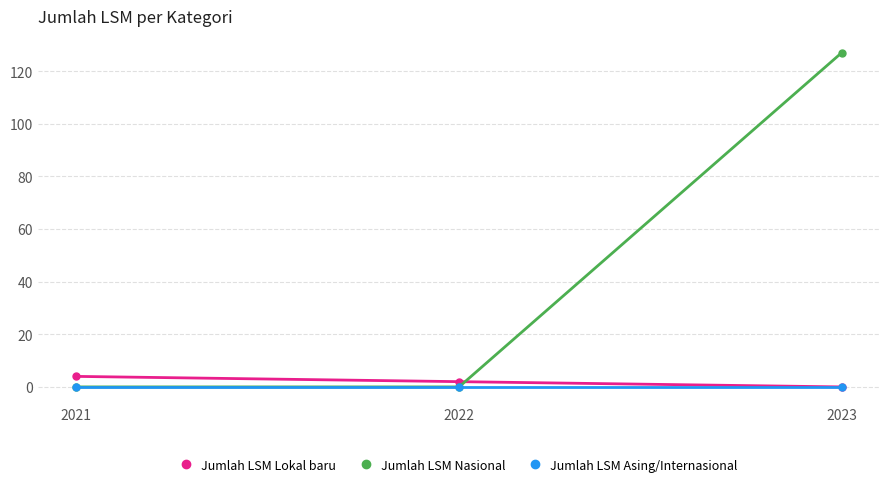

Which category has the lowest value in the Jumlah LSM Lokal baru series?

2023